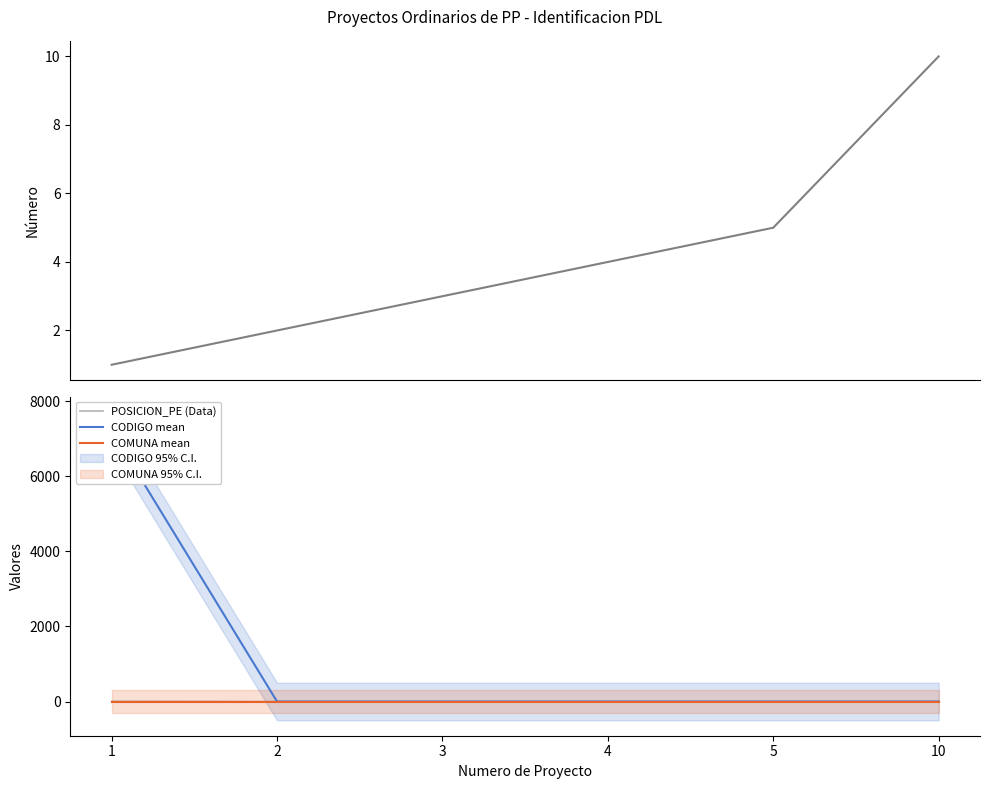

Count the number of categories in the chart.

6